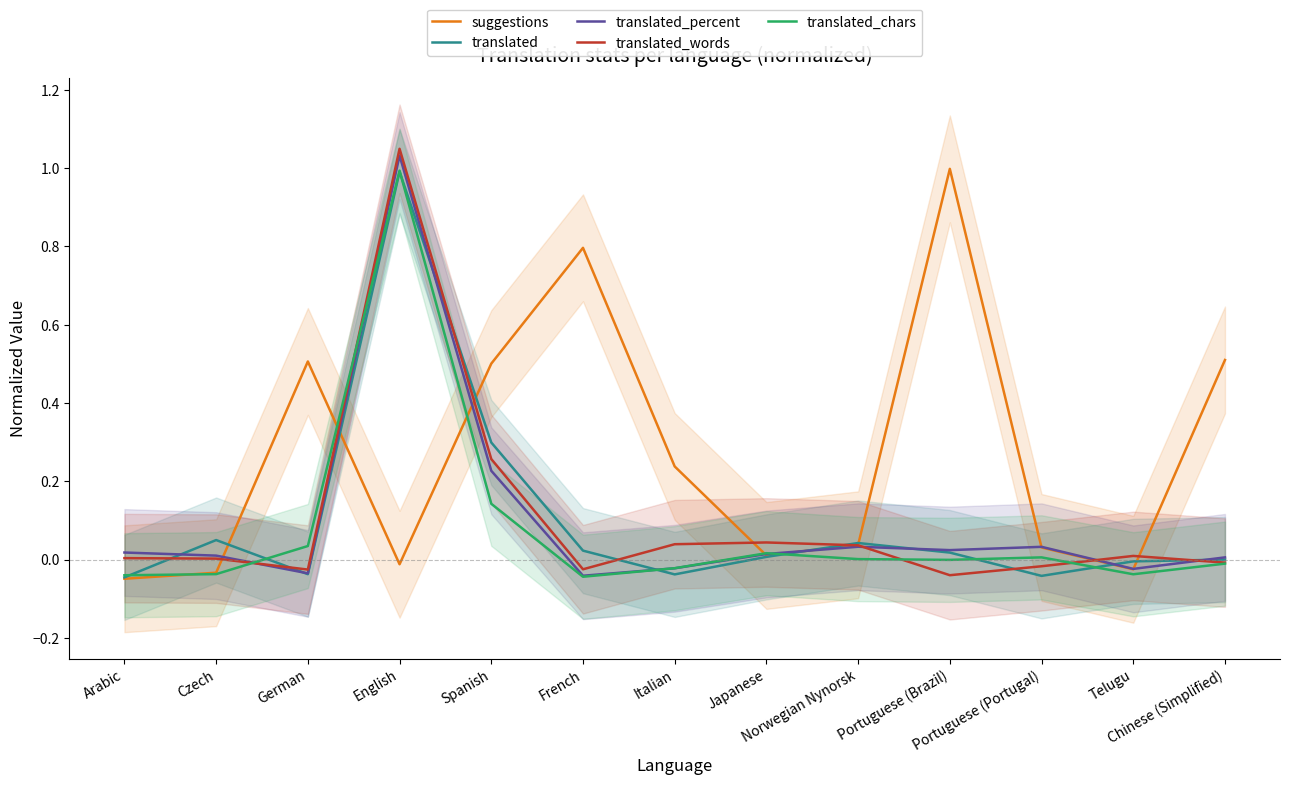

Reading left to right, list all the values displayed in this chart.

suggestions: -0.0	-0.0	0.5	-0.0	0.5	0.8	0.2	0.0	0.0	1.0	0.0	-0.0	0.5
translated: -0.0	0.0	-0.0	1.0	0.3	0.0	-0.0	0.0	0.0	0.0	-0.0	-0.0	-0.0
translated_percent: 0.0	0.0	-0.0	1.0	0.2	-0.0	-0.0	0.0	0.0	0.0	0.0	-0.0	0.0
translated_words: 0.0	0.0	-0.0	1.0	0.3	-0.0	0.0	0.0	0.0	-0.0	-0.0	0.0	-0.0
translated_chars: -0.0	-0.0	0.0	1.0	0.1	-0.0	-0.0	0.0	0.0	-0.0	0.0	-0.0	-0.0